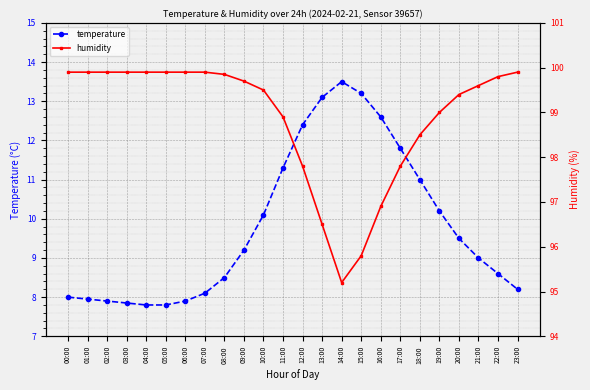

Is it true that humidity equals 99.9 at 03:00?

True